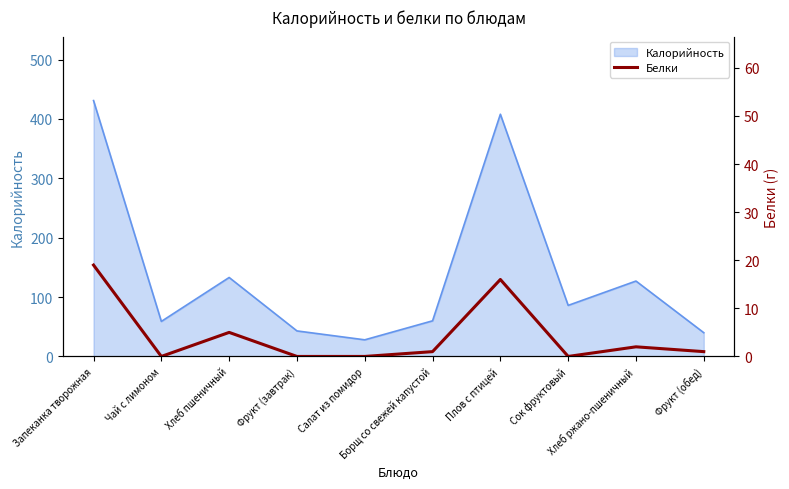

Reading left to right, what are all the values shown in this chart?

Запеканка творожная=19	Чай с лимоном=0	Хлеб пшеничный=5	Фрукт (завтрак)=0	Салат из помидор=0	Борщ со свежей капустой=1	Плов с птицей=16	Сок фруктовый=0	Хлеб ржано-пшеничный=2	Фрукт (обед)=1